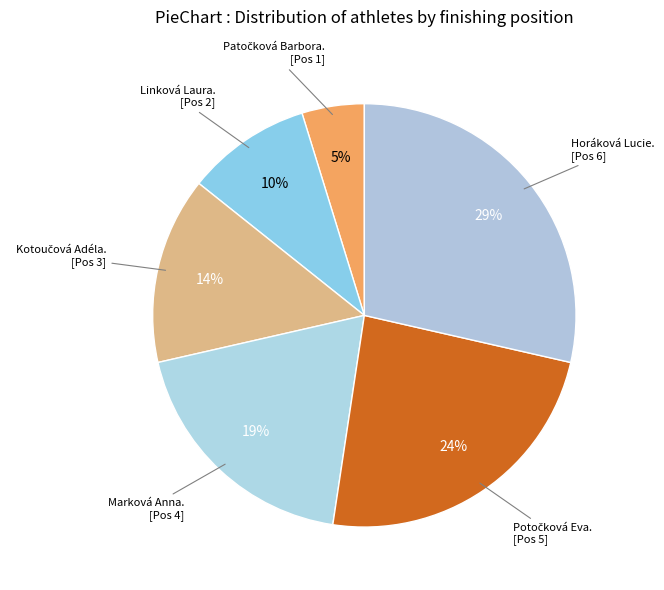

How many slices are in this pie chart?

6